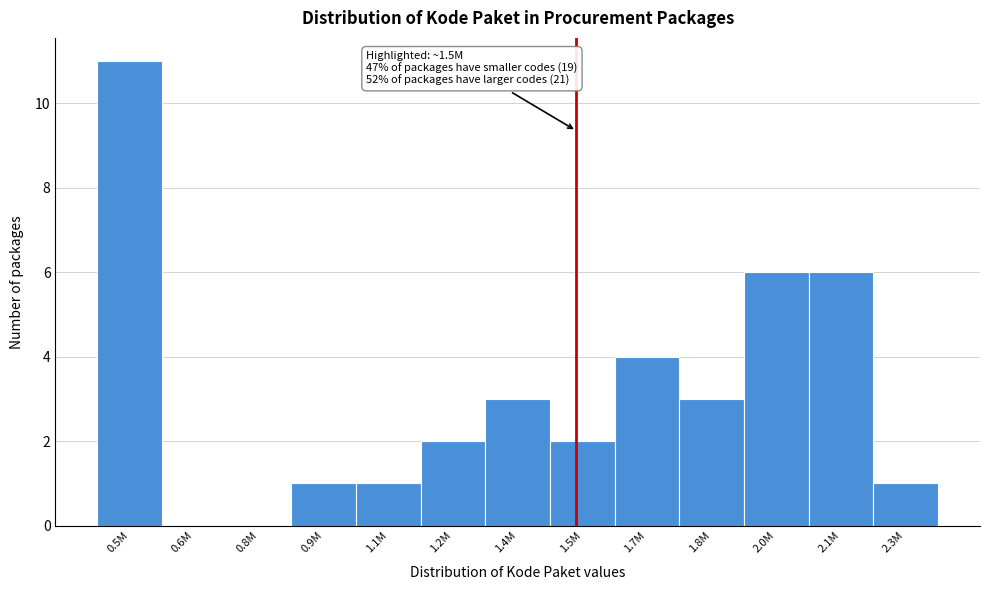

Reading left to right, transcribe all the data shown in this chart.

0.5M=11	0.6M=0	0.8M=0	0.9M=1	1.1M=1	1.2M=2	1.4M=3	1.5M=2	1.7M=4	1.8M=3	2.0M=6	2.1M=6	2.3M=1